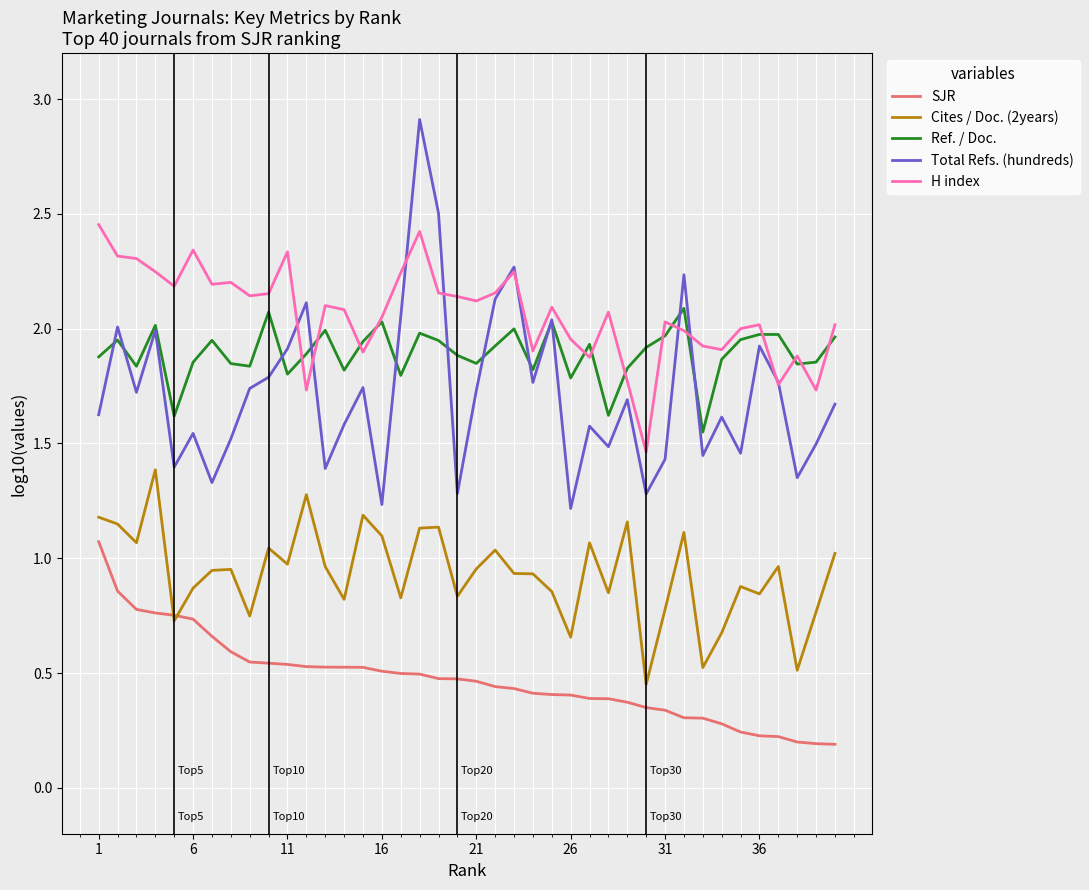

What is the maximum value shown in the chart?

2.9